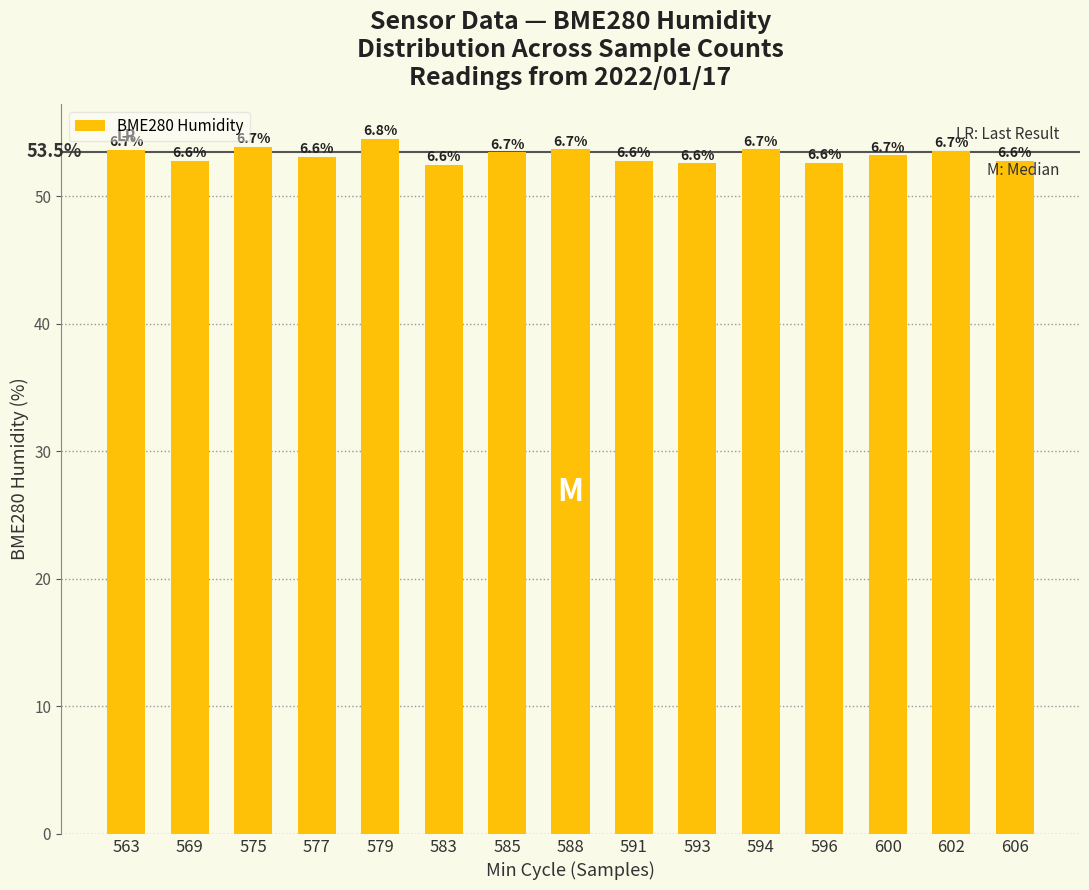

How many bars are there in total?

15